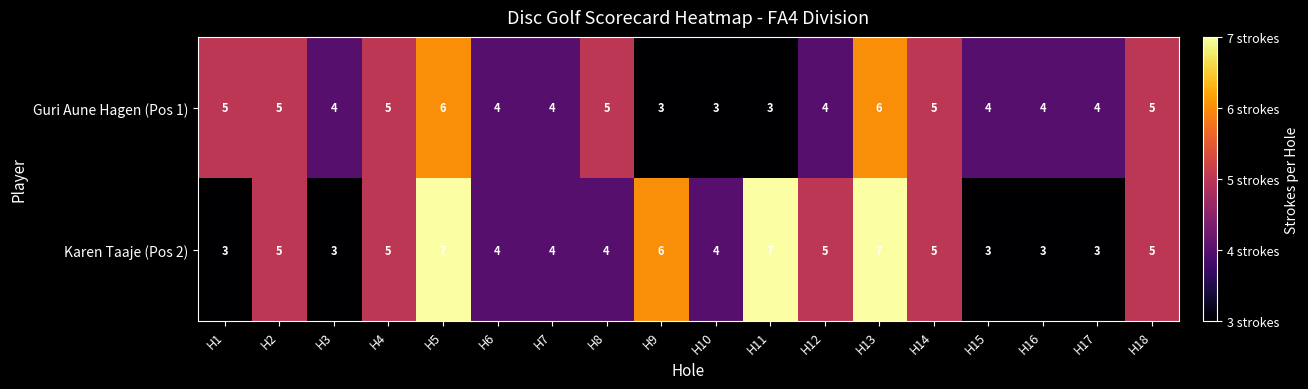

Which series changed the most between H10 and H18?

Guri Aune Hagen (Pos 1)